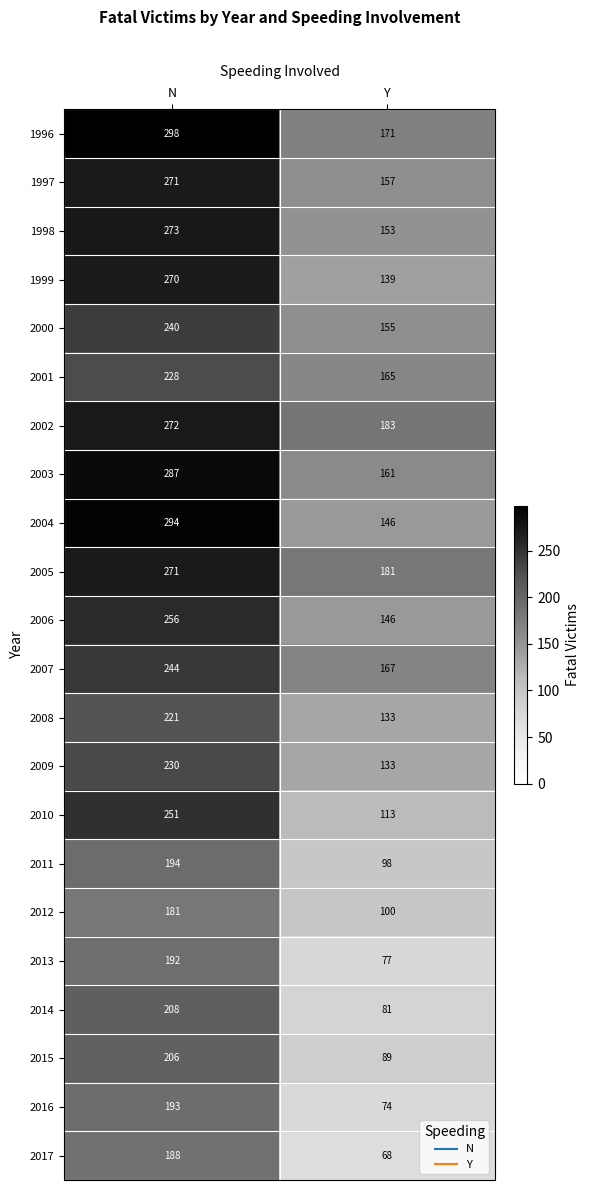

Read the 1999 value at Y, to the nearest 5.

140